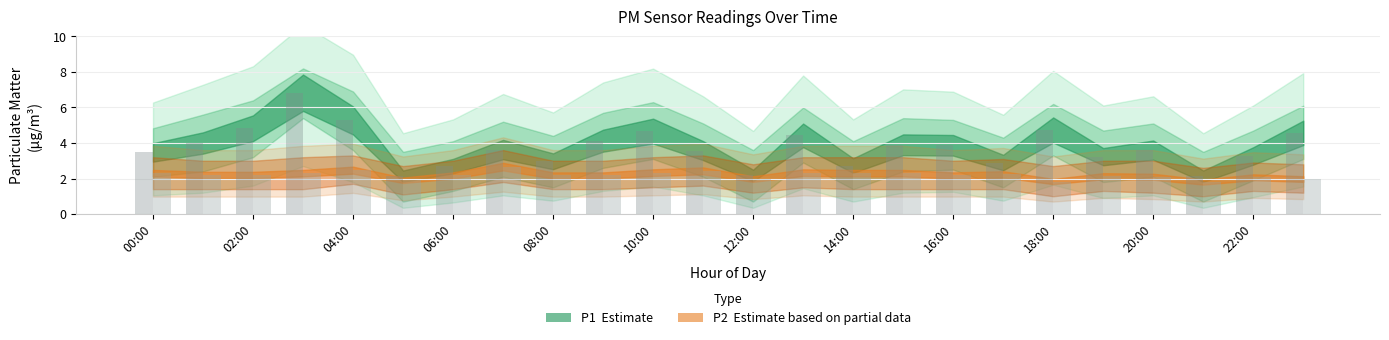

Which category has the lowest value in the P2 series?

21:00